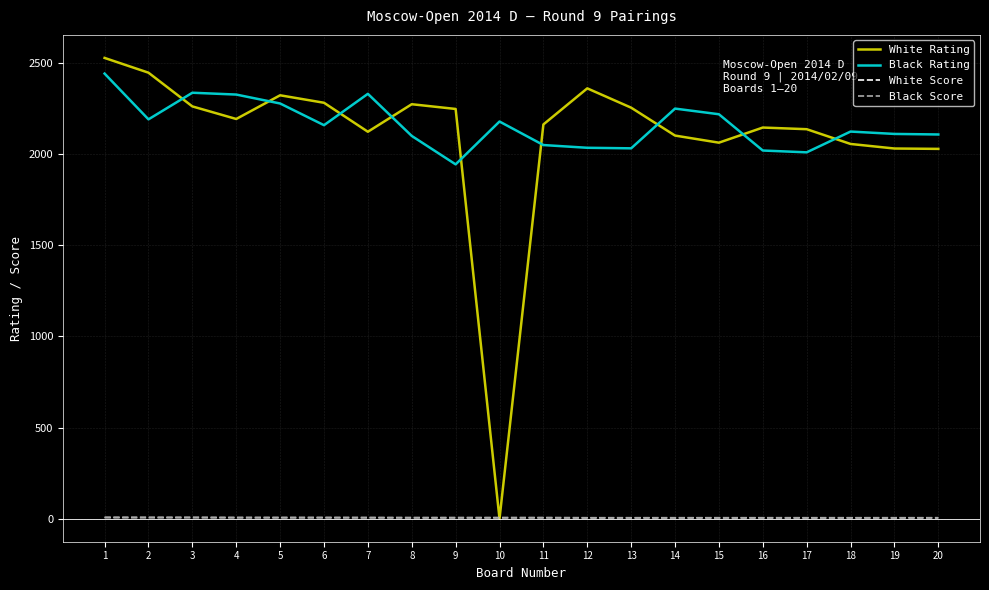

Which series has the largest range (max minus min)?

White Rating